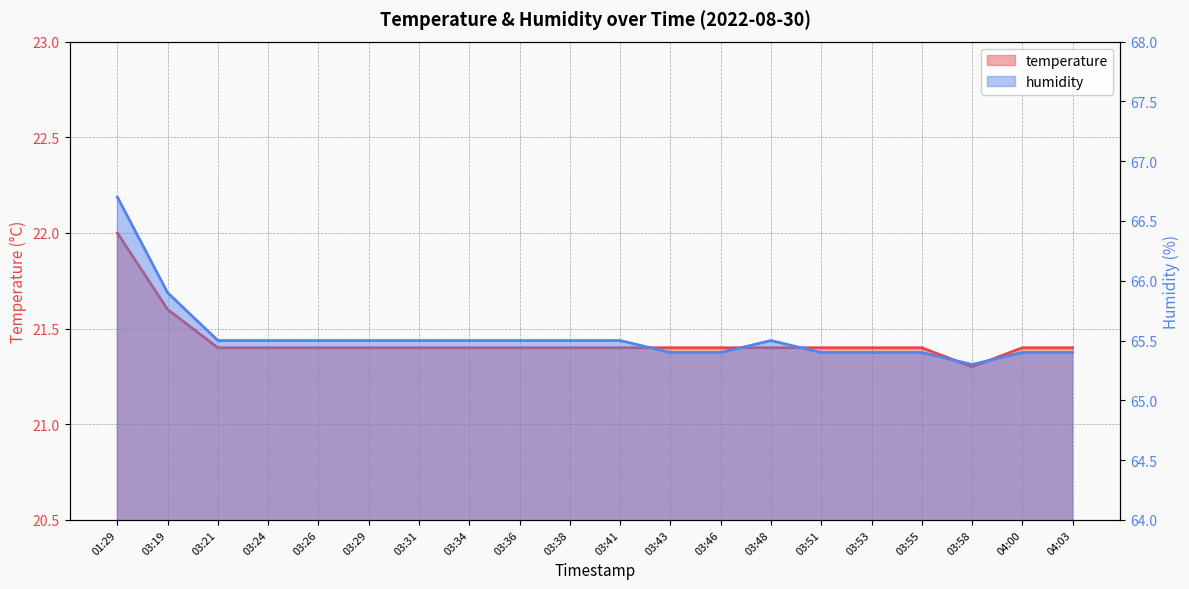

What is the difference between the temperature values at 03:51 and 03:58?

0.1